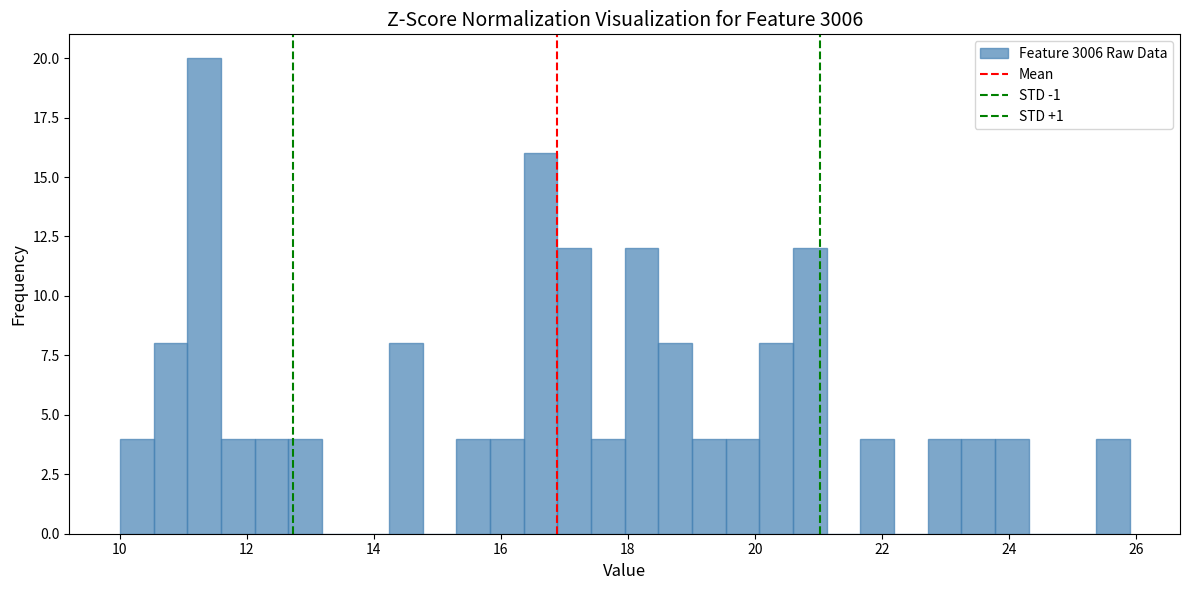

Around what value on the x-axis is the tallest bar? Give the approximate position of its centre, as read against the axis.

11.4